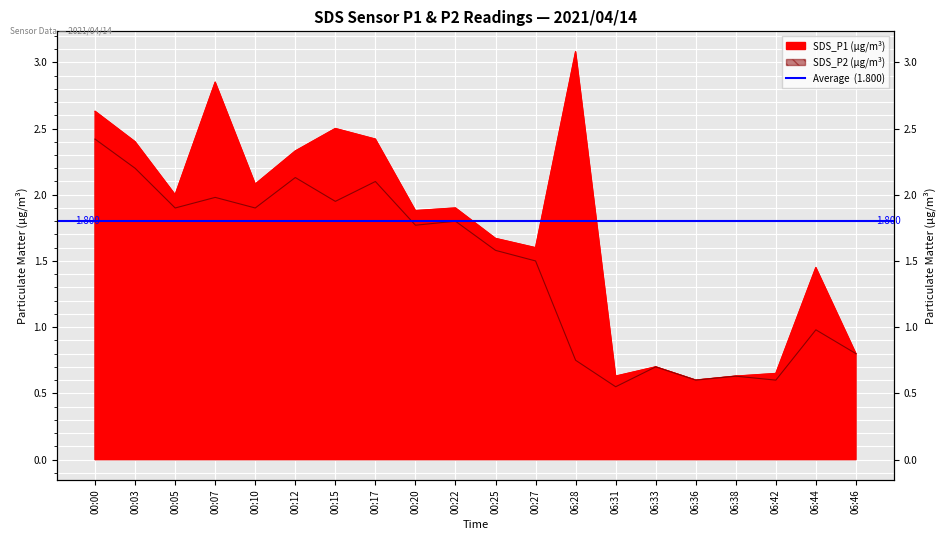

How many lines are shown in the chart?

2